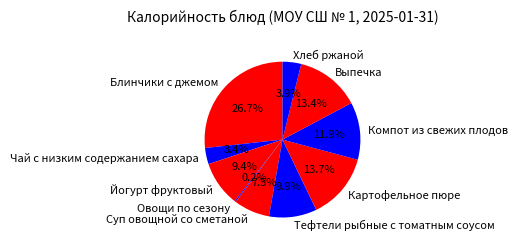

To the nearest percent, what portion does Картофельное пюре represent?

14%